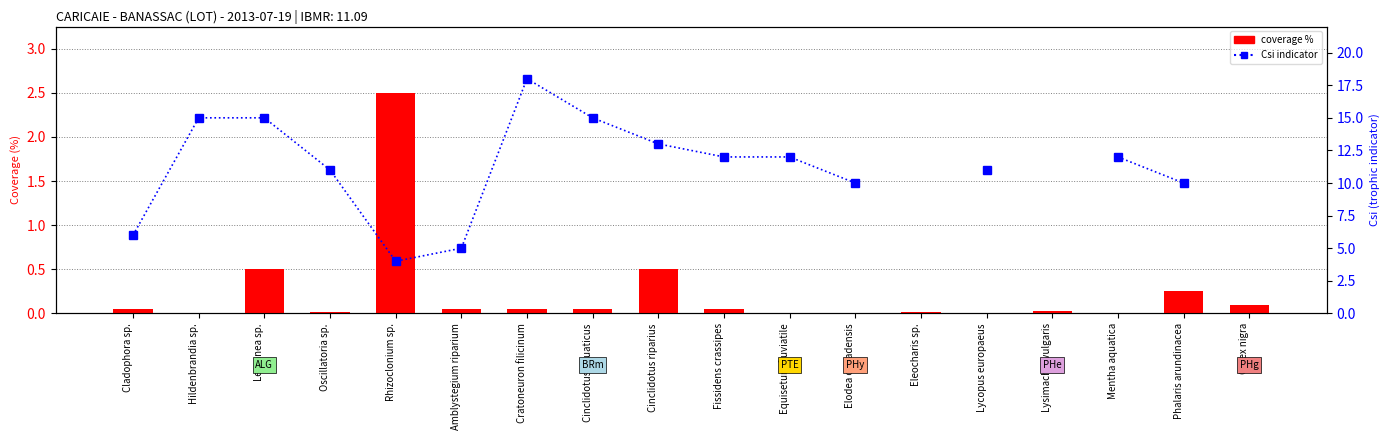

What is the sum of the Csi indicator values at Phalaris arundinacea and Fissidens crassipes?

22.0